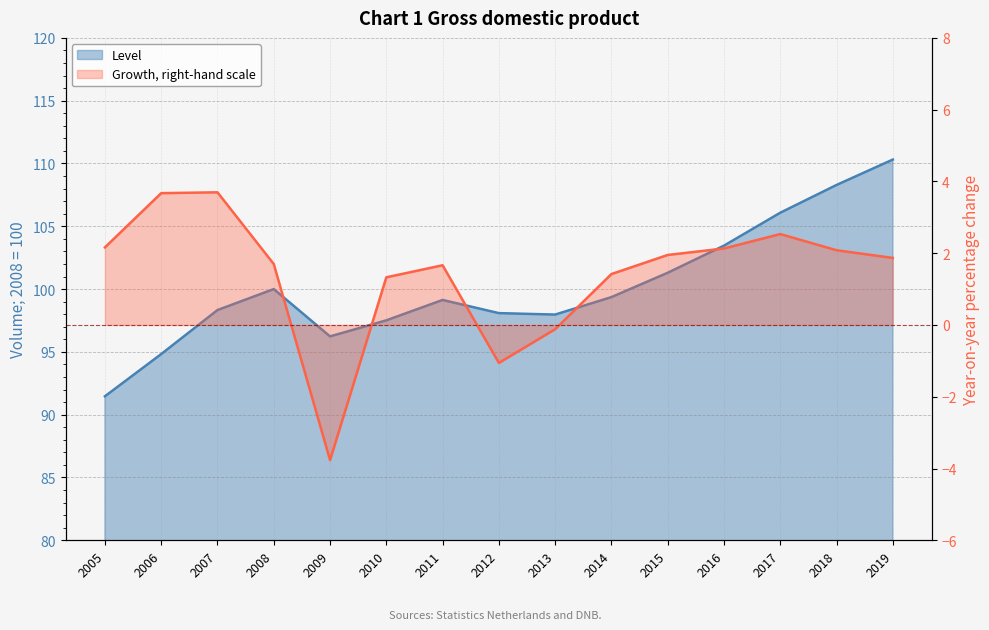

How many interior local valleys does the Growth series have?

2